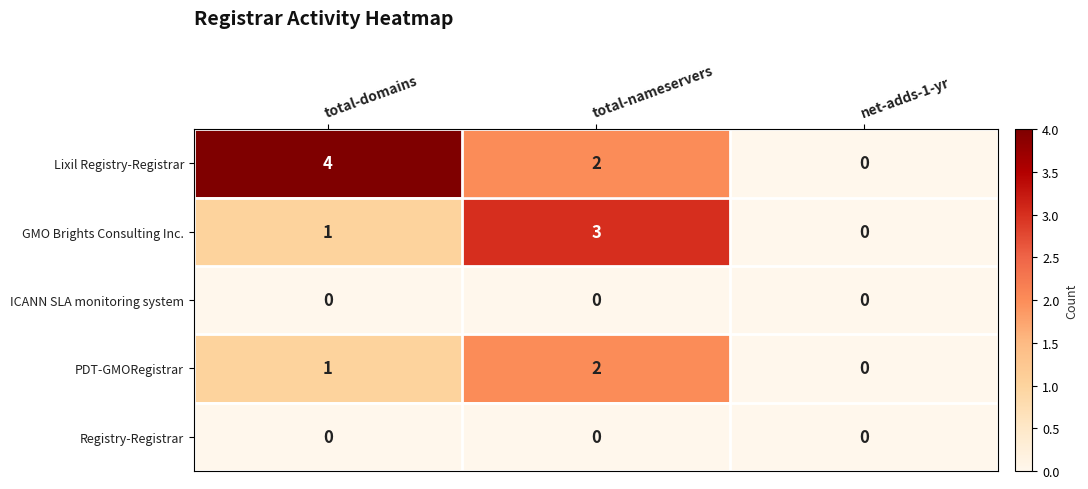

Which series has the largest range (max minus min)?

Lixil Registry-Registrar